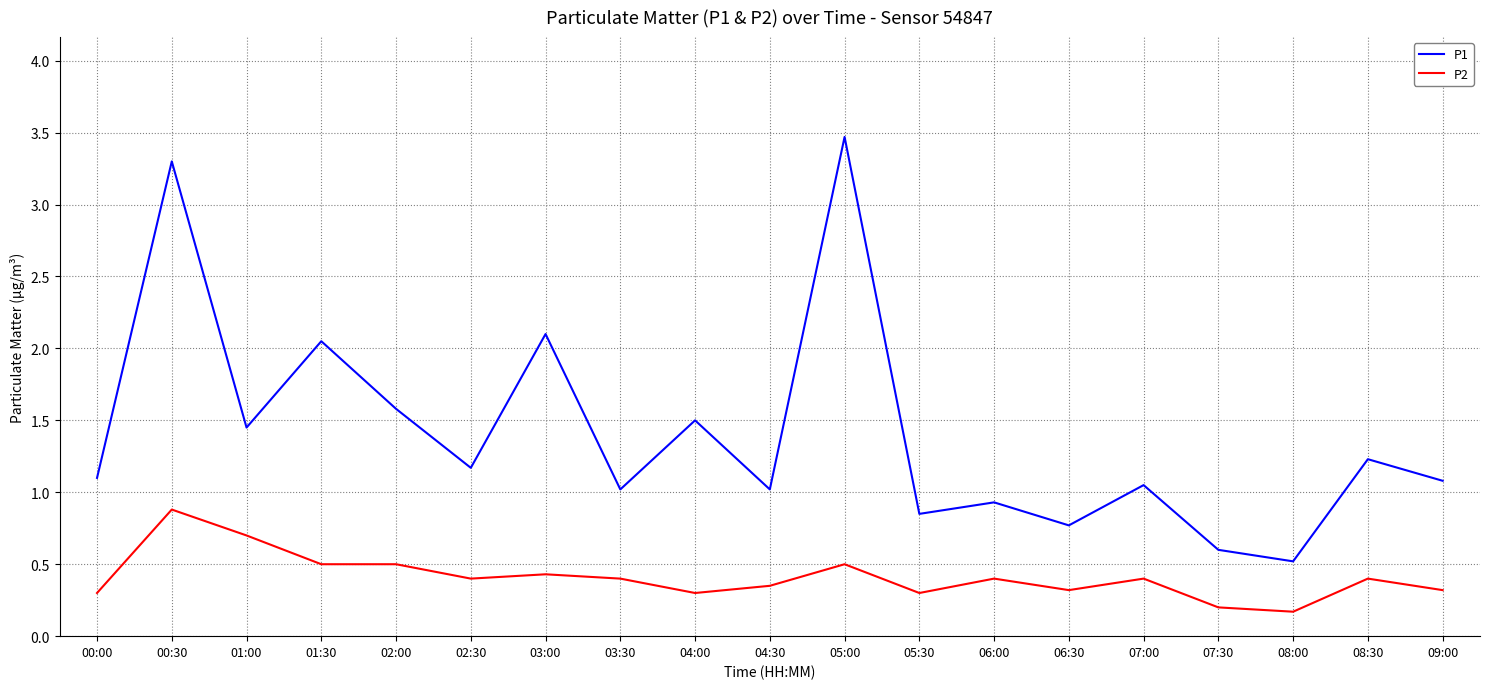

What is the difference between the P1 values at 02:00 and 05:00?

1.9